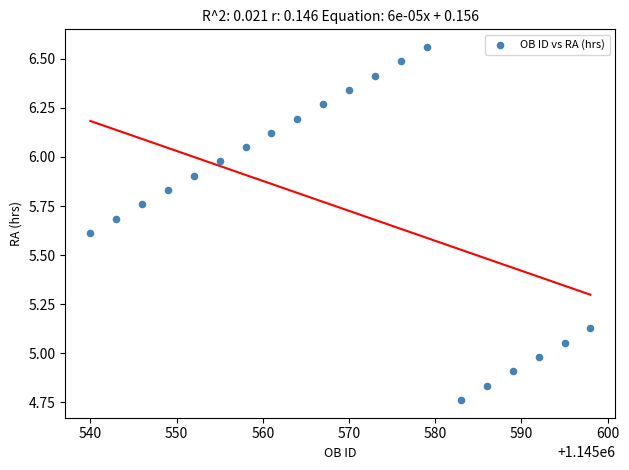

What is the range of Y values (max minus min)?

1.8